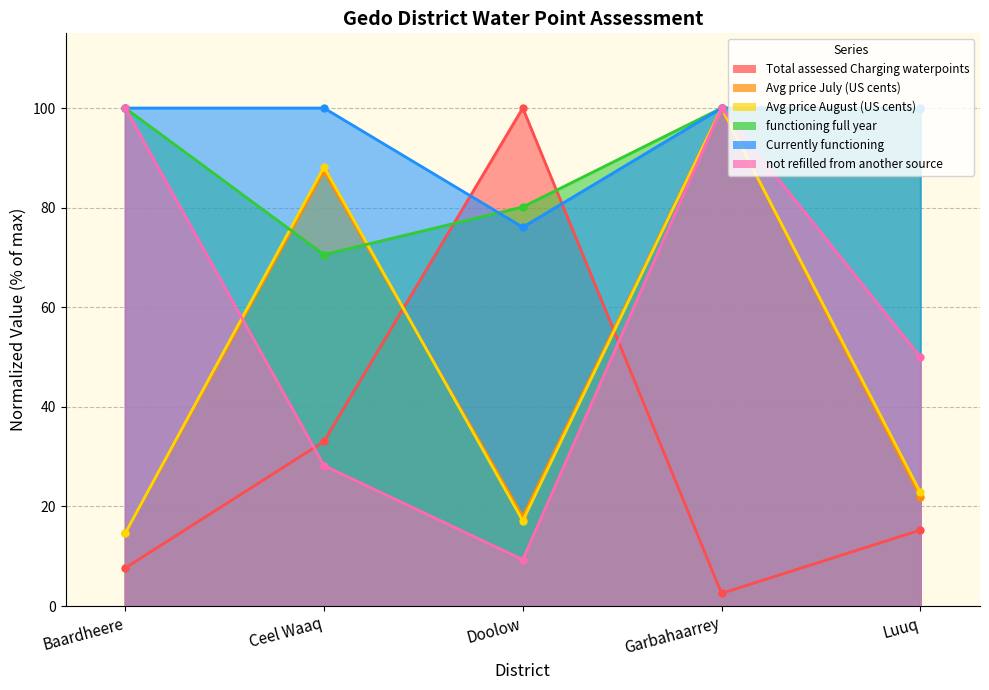

What position from the left is Doolow?

3